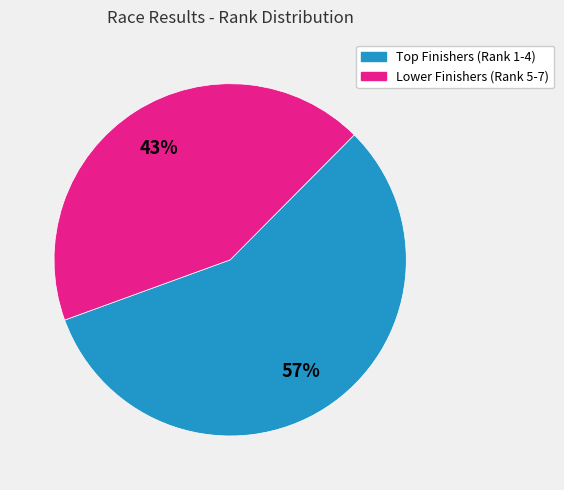

To the nearest percent, what is the difference between the largest and smallest slice percentages?

14%